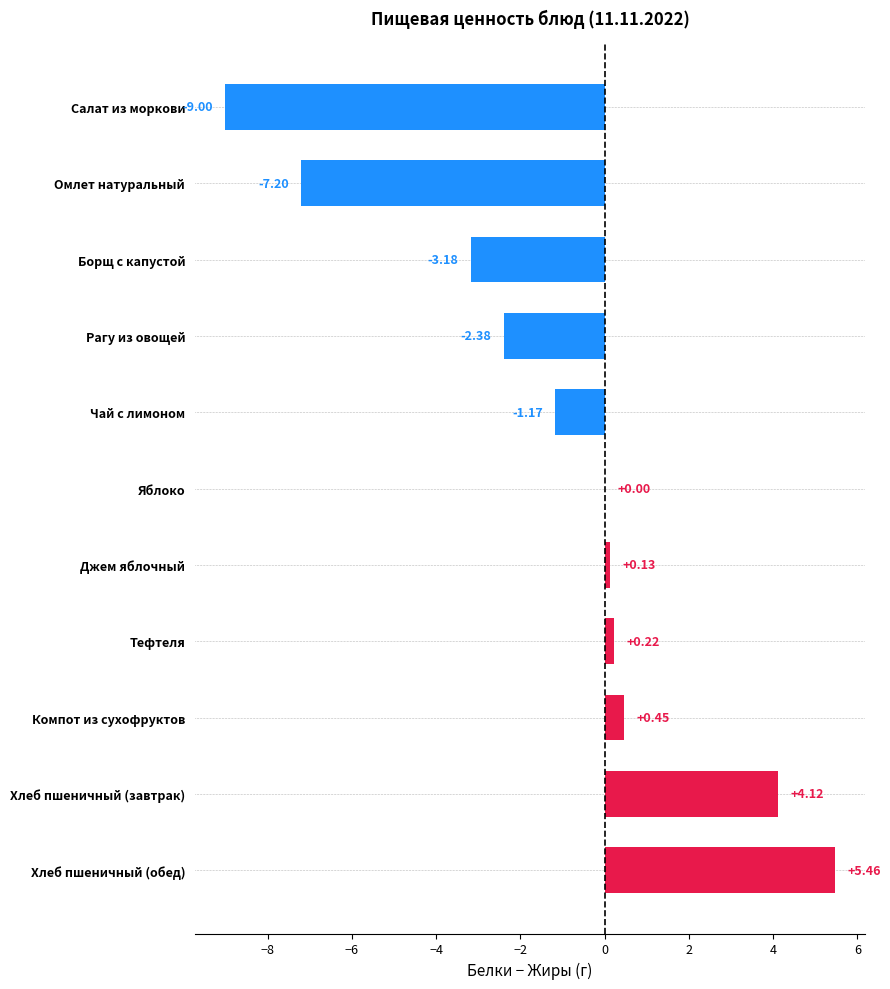

Where is the data nearest to the value -1?

Чай с лимоном